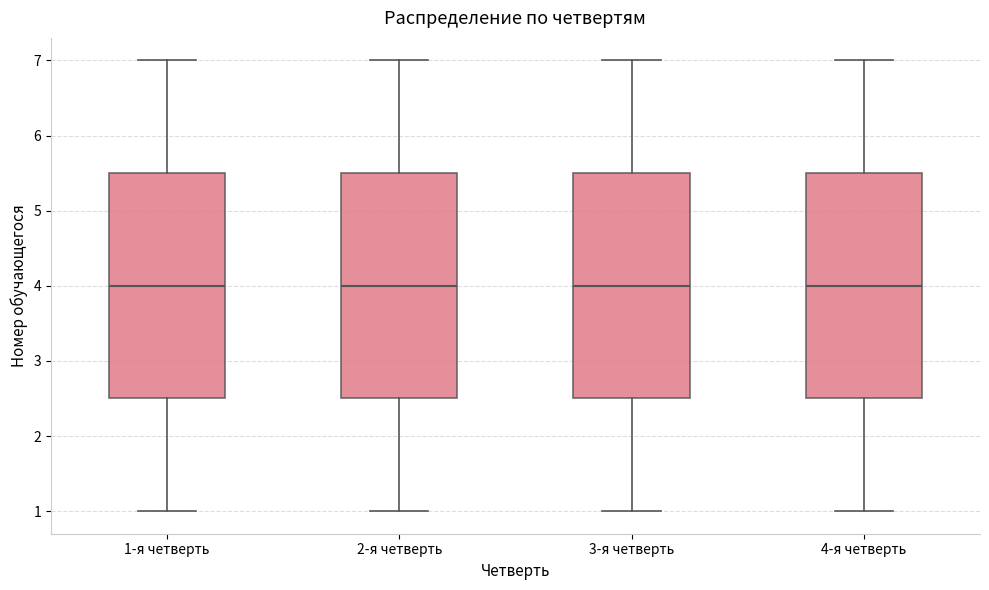

Reading left to right, read every box against the y-axis: the position of its median line, the range the box covers, and the ends of its whiskers. The values are not printed on the chart, so give them approximately, as read against the axis.

1-я четверть: median 4.0, box 2.5 to 5.5, whiskers 1.0 to 7.0
2-я четверть: median 4.0, box 2.5 to 5.5, whiskers 1.0 to 7.0
3-я четверть: median 4.0, box 2.5 to 5.5, whiskers 1.0 to 7.0
4-я четверть: median 4.0, box 2.5 to 5.5, whiskers 1.0 to 7.0